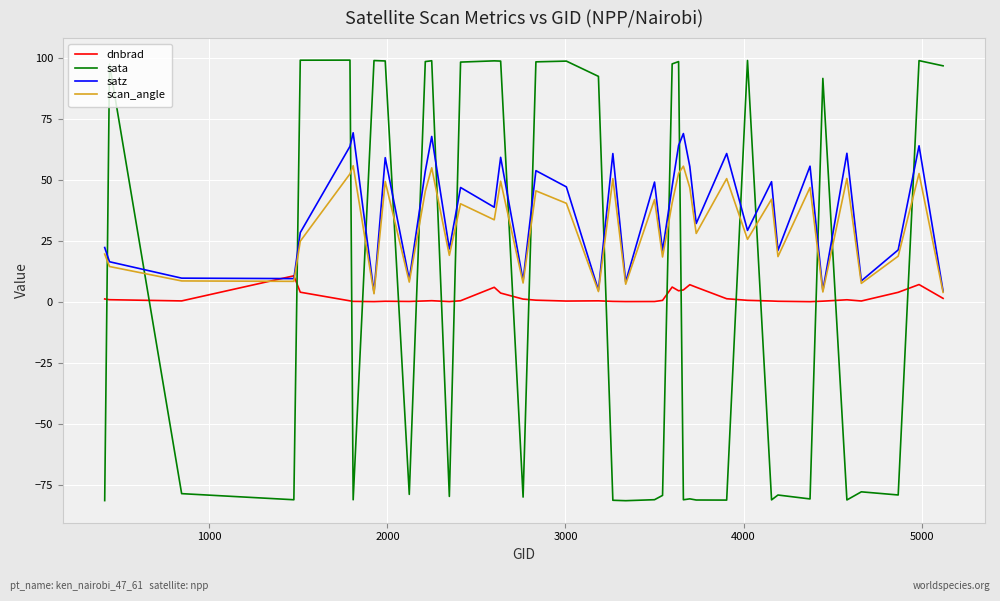

List the series in order of their peak value, highest first.

sata, satz, scan_angle, dnbrad